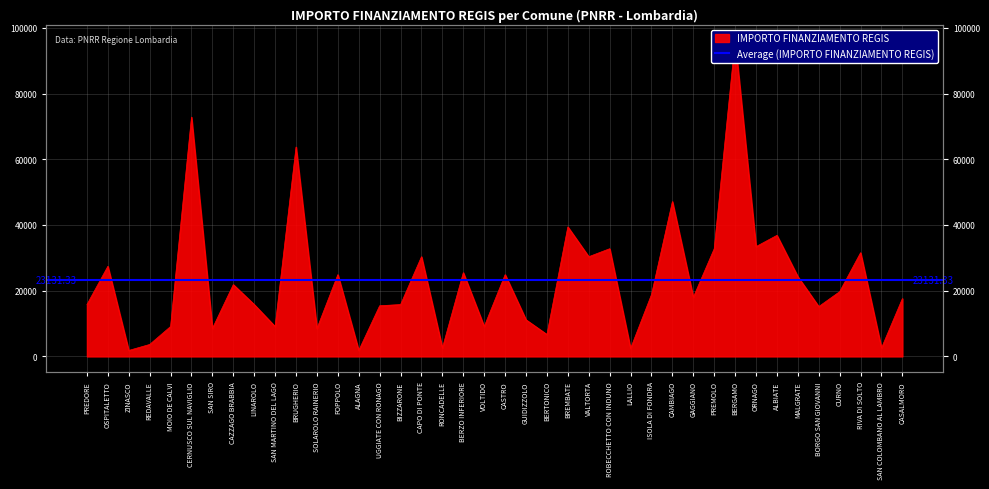

Which category has the lowest value across all series?

ZINASCO